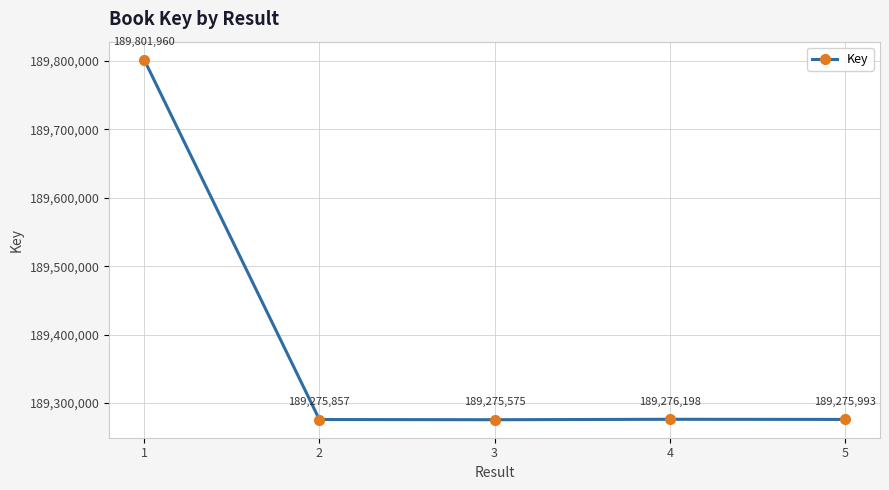

Reading left to right, what are all the values shown in this chart?

1=189801960	2=189275857	3=189275575	4=189276198	5=189275993